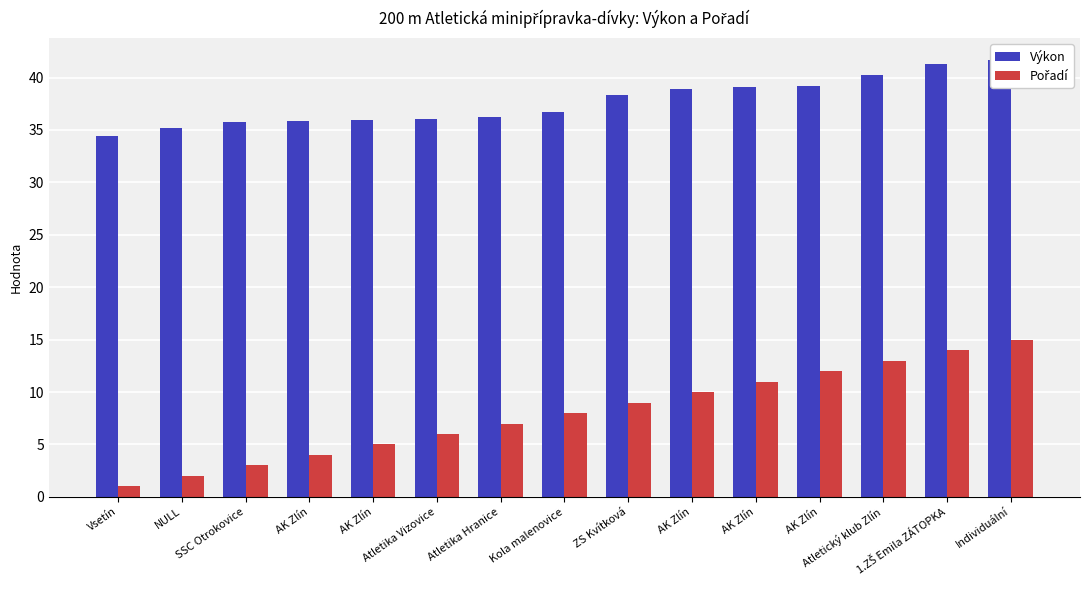

Between AK Zlín and ZS Kvítková, which is larger?

ZS Kvítková